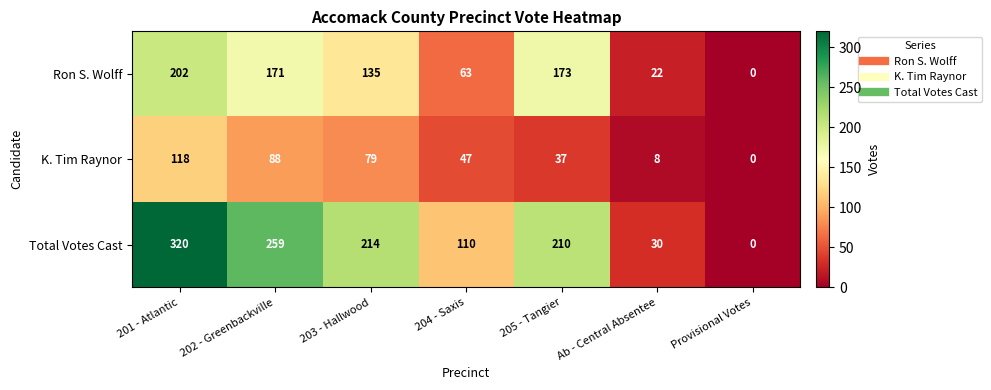

What is the difference between the highest and lowest values at 201 - Atlantic?

202